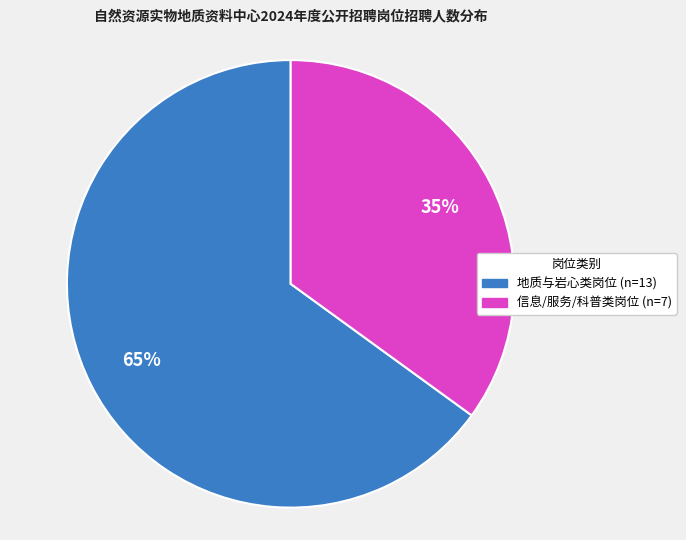

To the nearest percent, what is the difference between the largest and smallest slice percentages?

30%